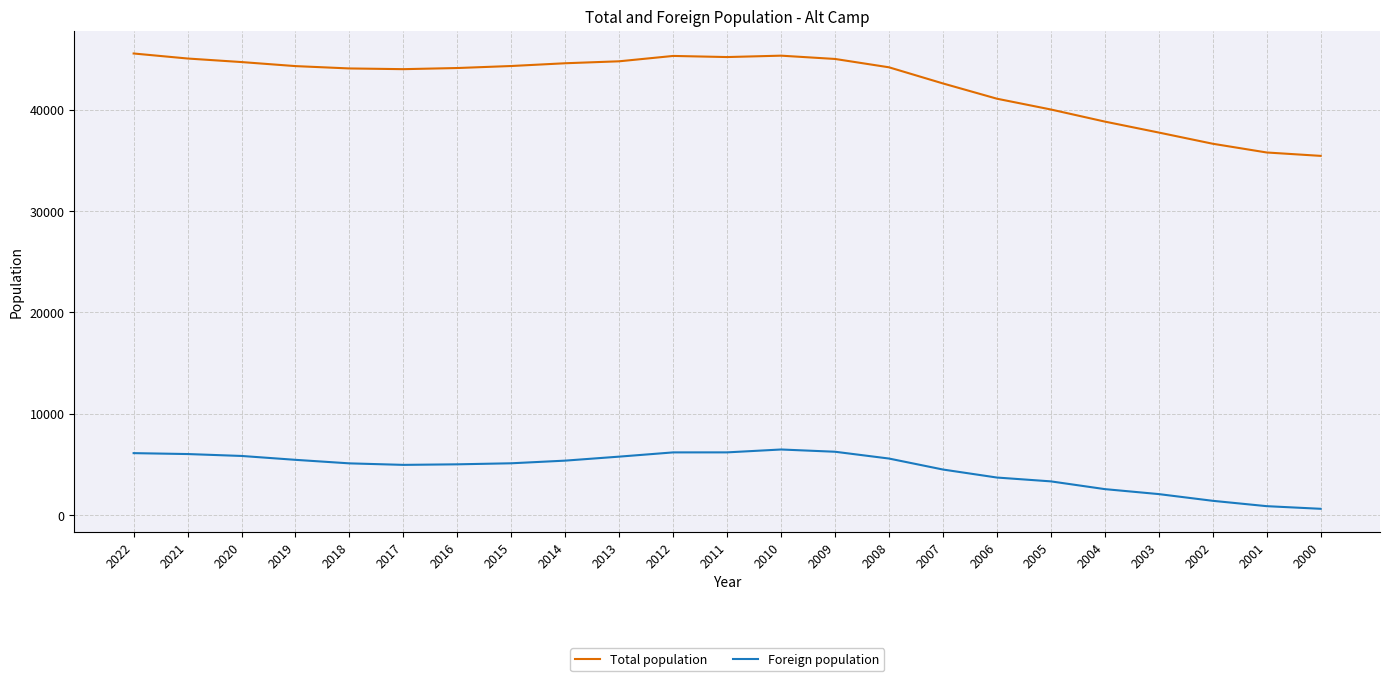

True or false: Total population and Foreign population intersect in this chart.

False